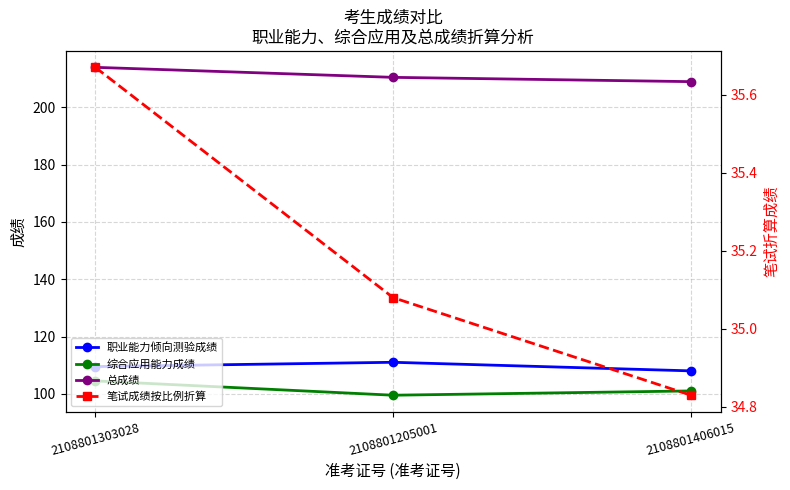

Which category has the lowest value in the 总成绩 series?

2108801406015